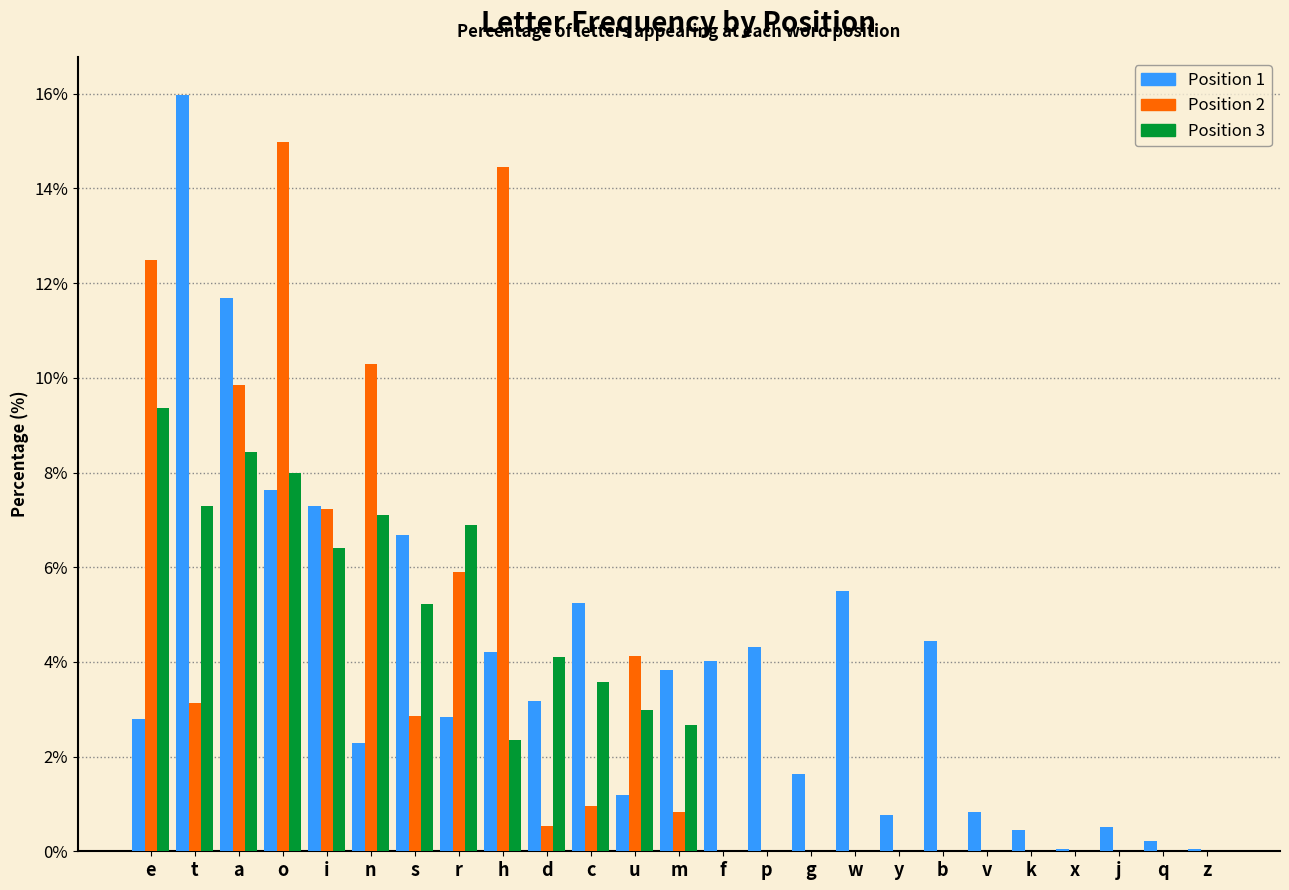

What is the highest value of the Position 2 series?

15.0